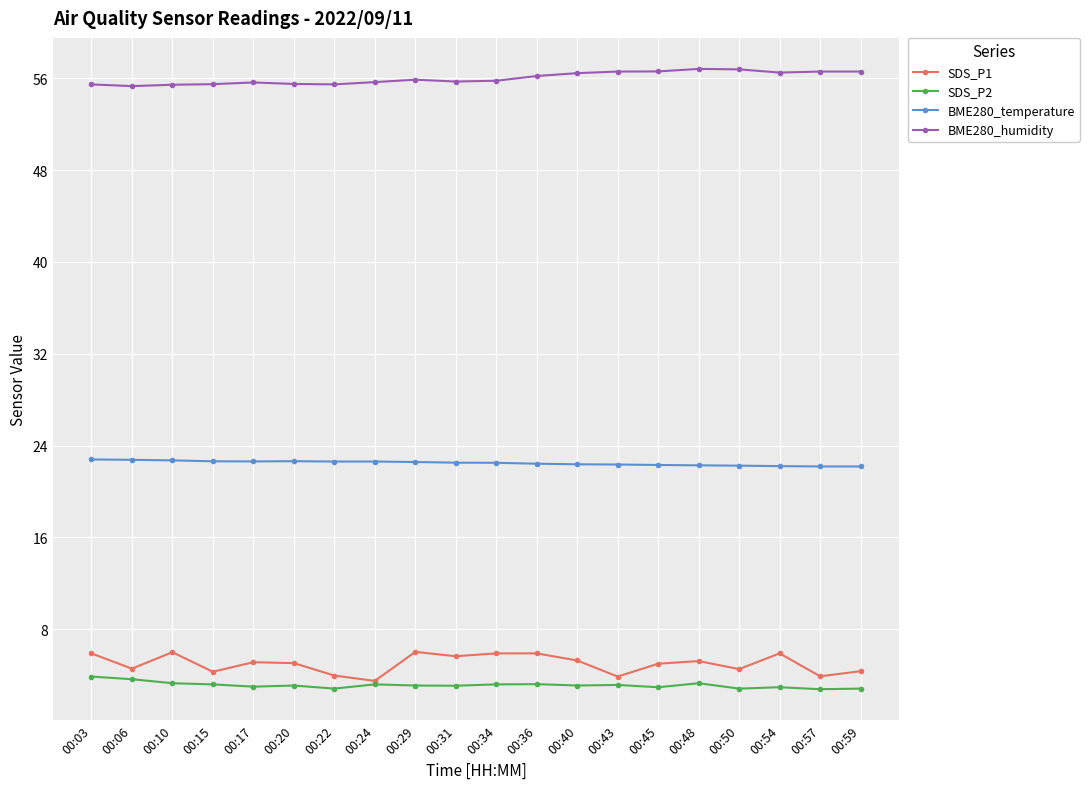

What is the value of the BME280_humidity point at the 20th from the left?

56.6